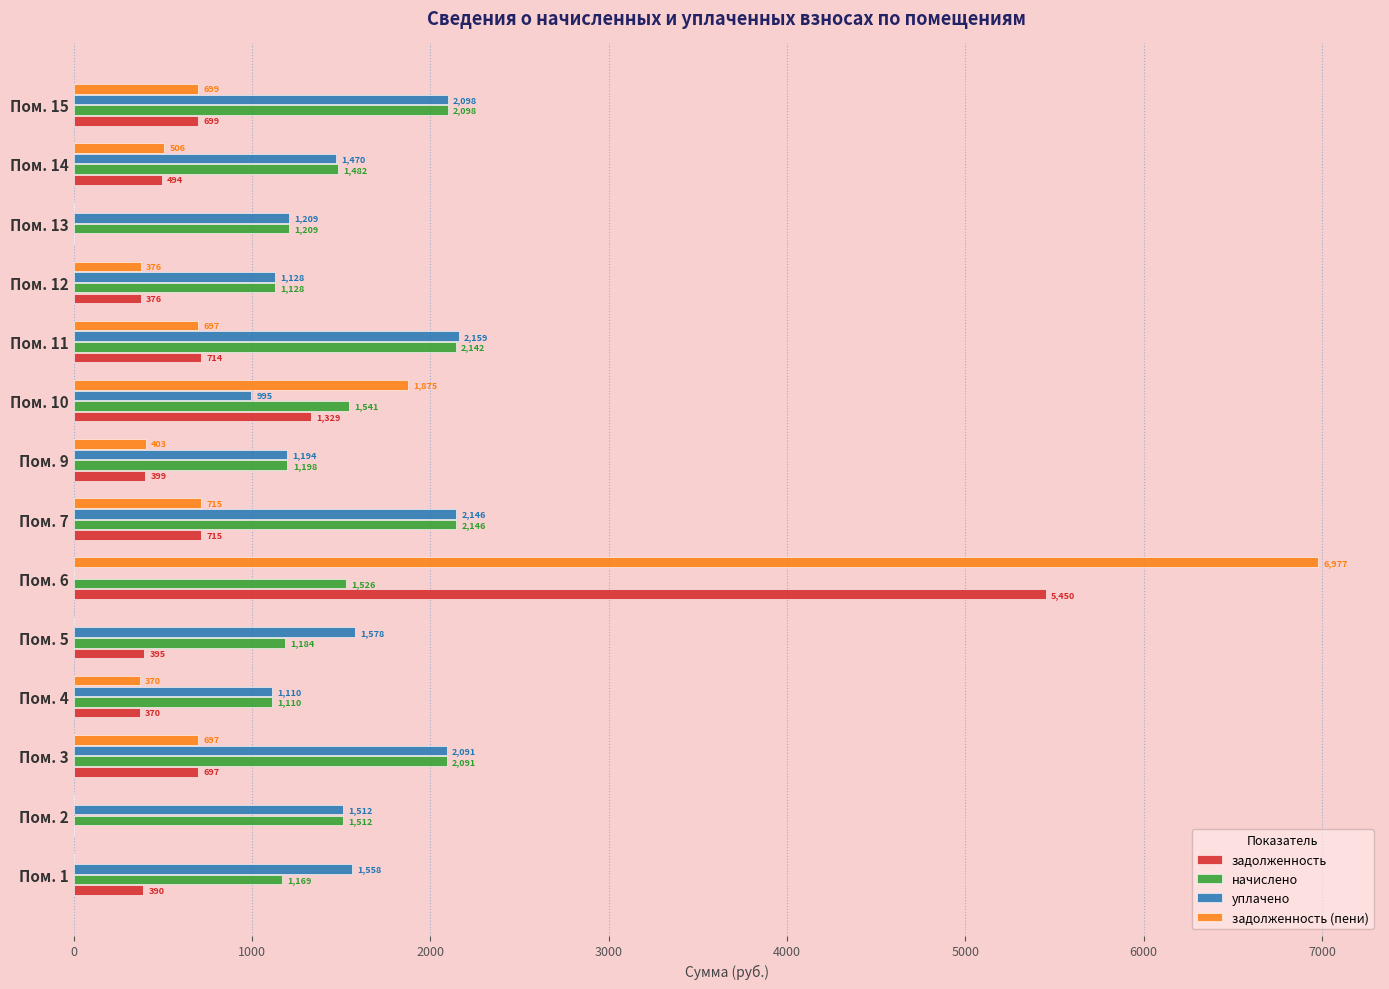

What is the sum of the задолженность (пени) values at Пом. 13 and Пом. 14?

506.0